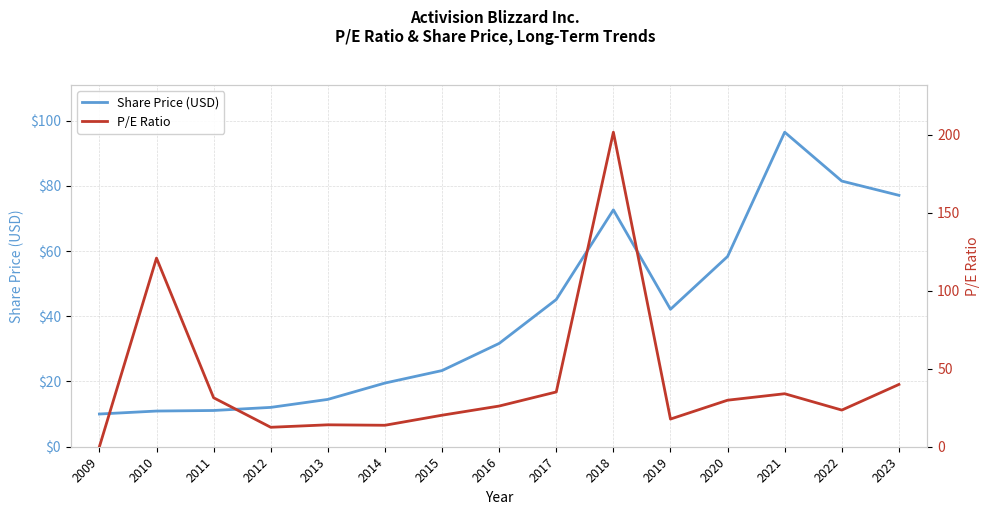

In P/E Ratio, how many points are lower than both neighbors (excluding endpoints)?

4